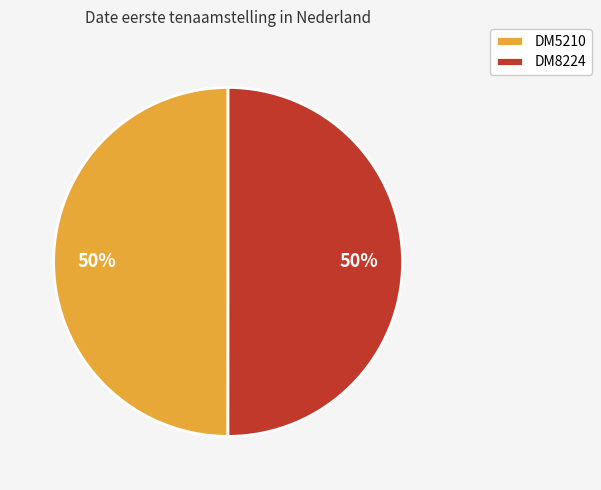

To the nearest percent, what is the average slice percentage?

50%